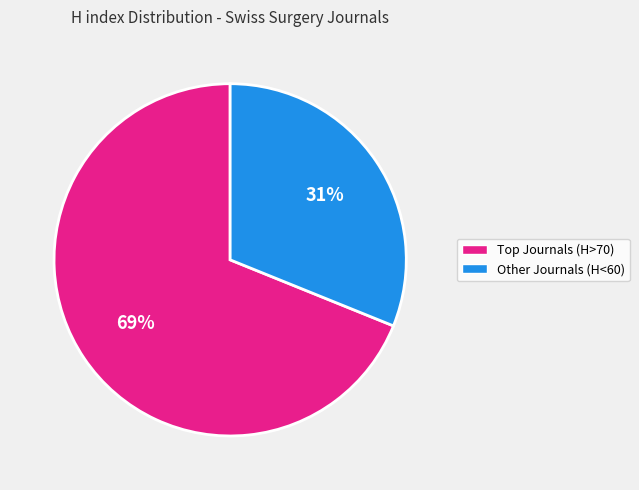

To the nearest percent, what portion does Other Journals (H<60) represent?

31%